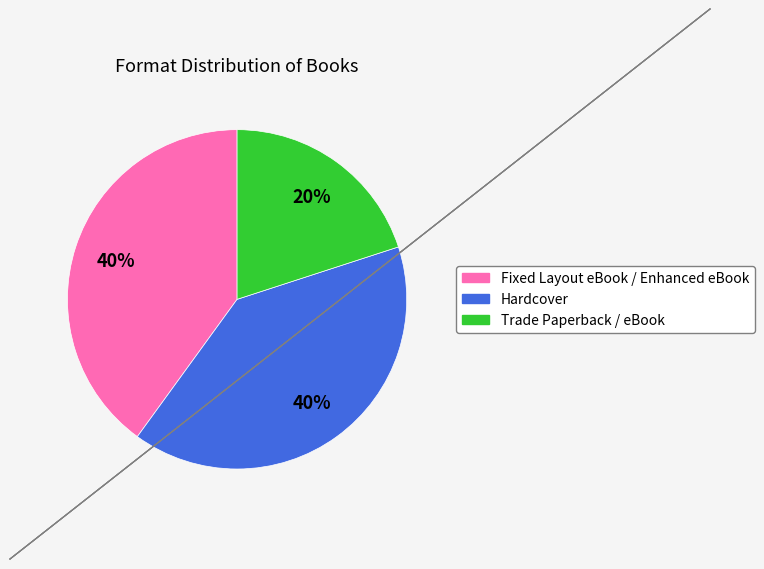

Approximately how many times larger is the value at Trade Paperback / eBook compared to Hardcover?

0.5